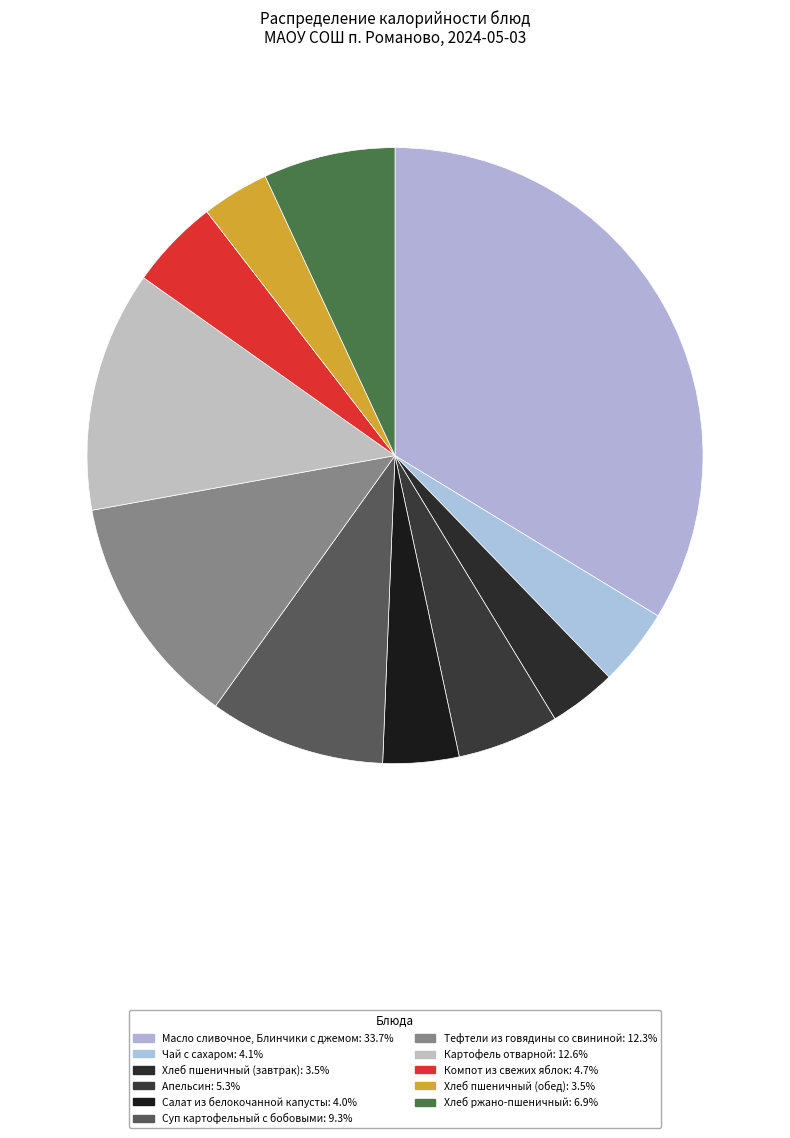

To the nearest percent, what is the difference between the Картофель отварной and Салат из белокочанной капусты slice percentages?

9%